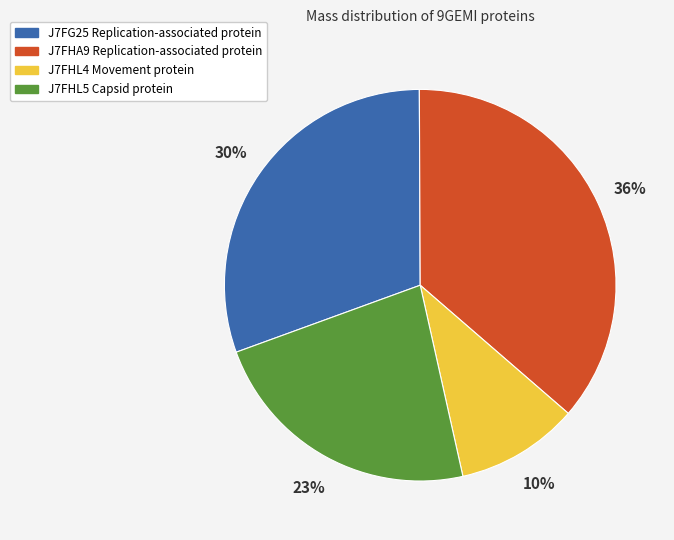

To the nearest percent, what is the difference between the largest and smallest slice percentages?

26%